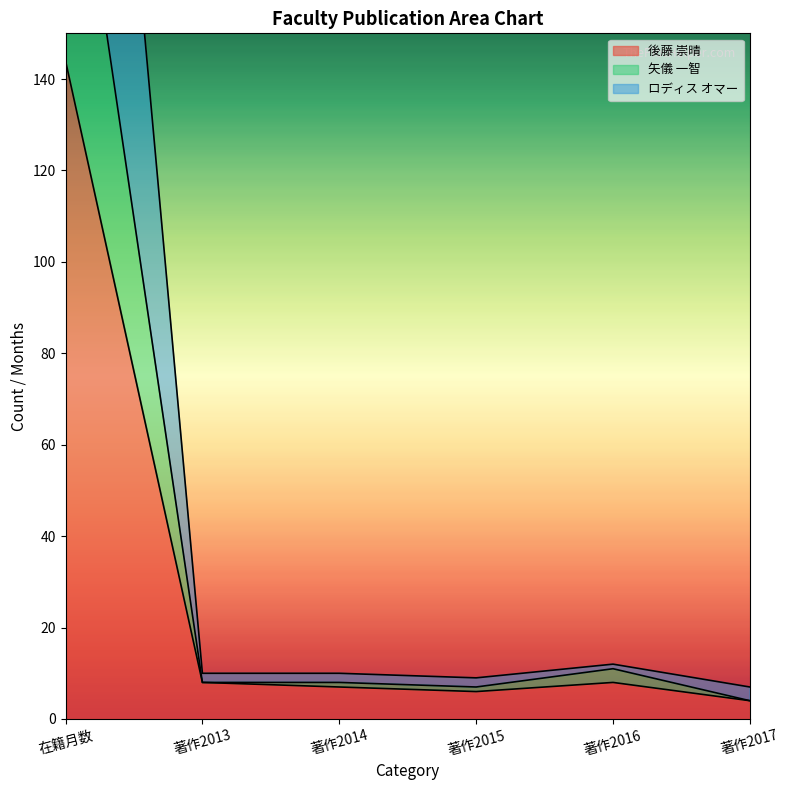

How many lines are shown in the chart?

3